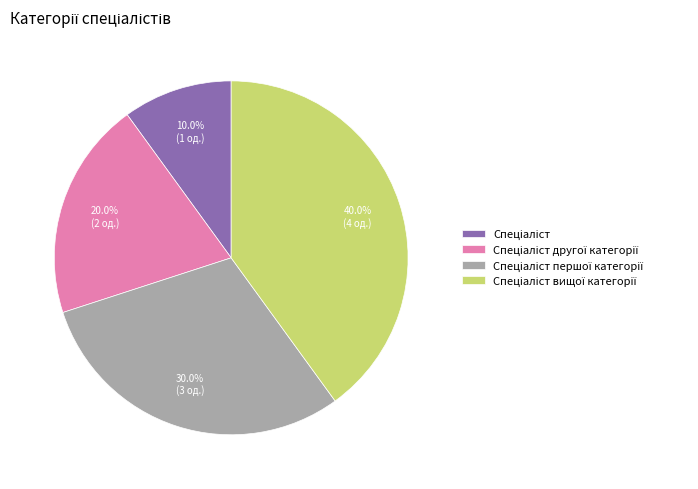

Does any single category account for the majority?

No